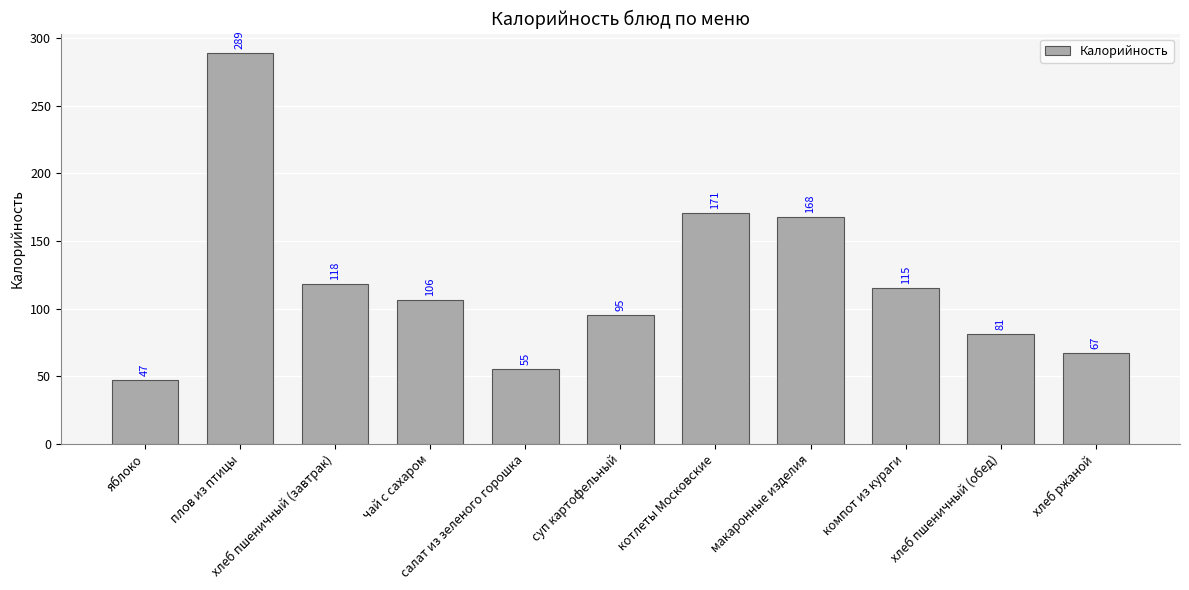

True or false: the data shows 95 at суп картофельный.

True